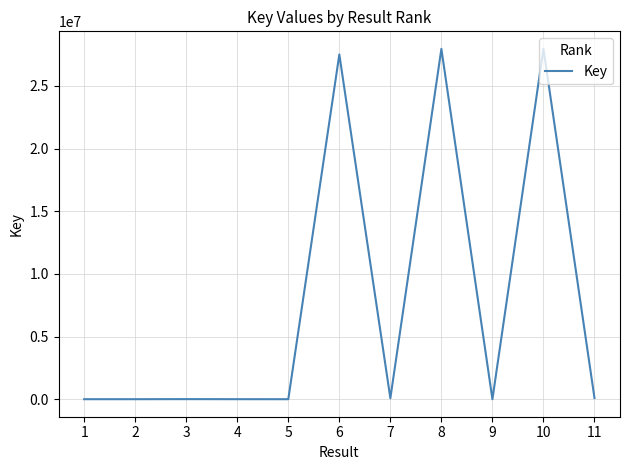

What is the change in value from 5 to 8?

+27953082